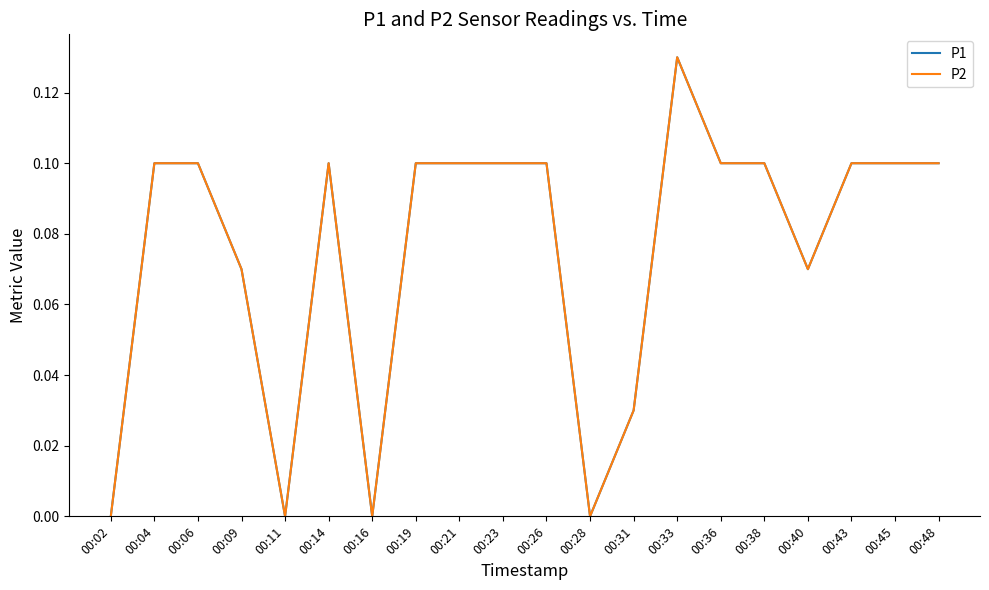

Is this an area chart (filled region under the line)?

No